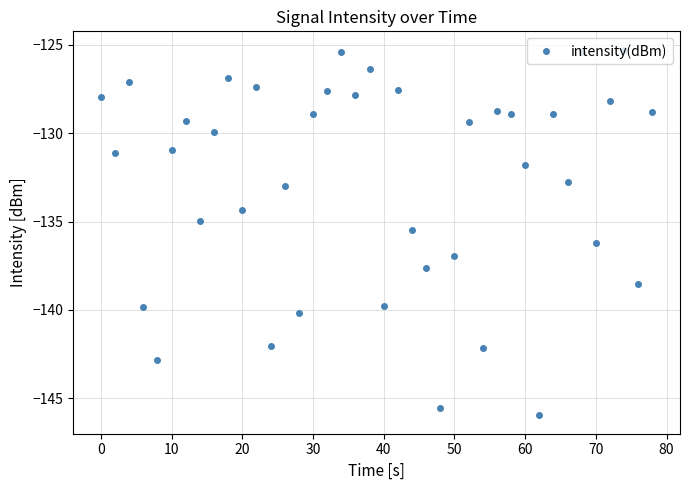

True or false: the data has more than 2 interior local peaks.

True